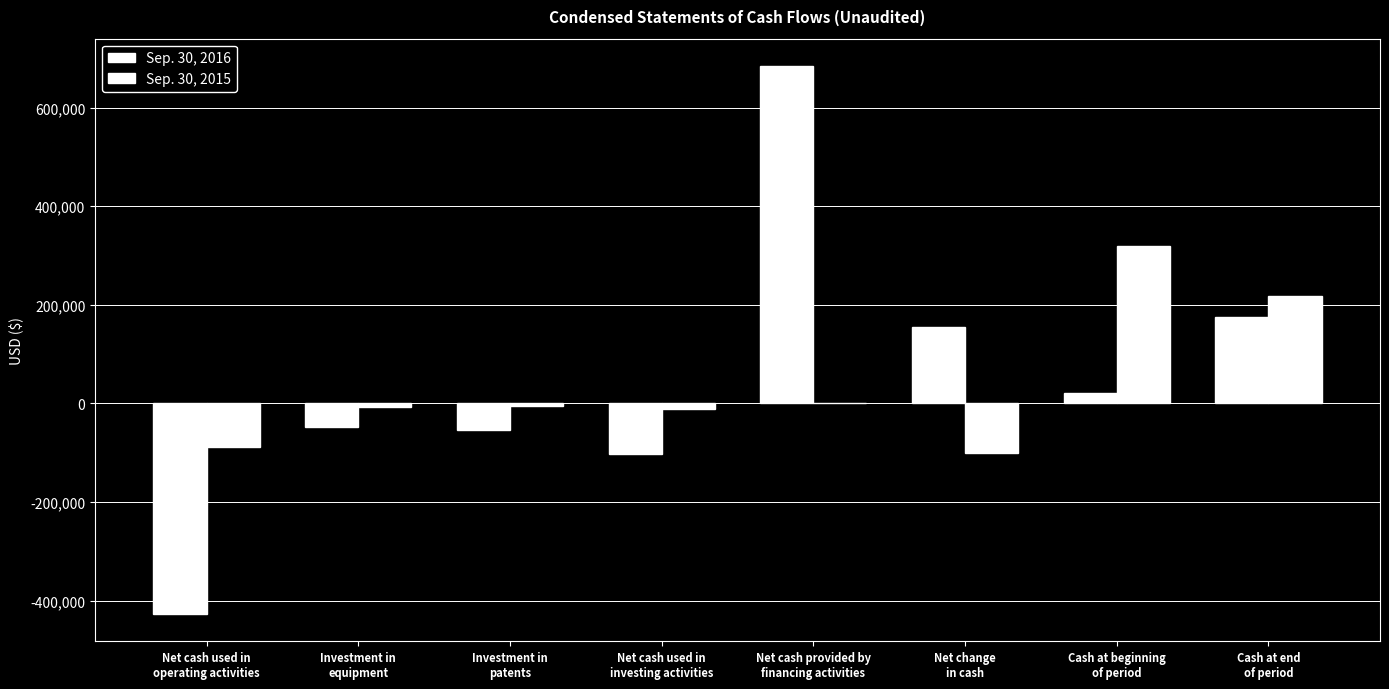

What is the average value of the Sep. 30, 2016 series?

50721